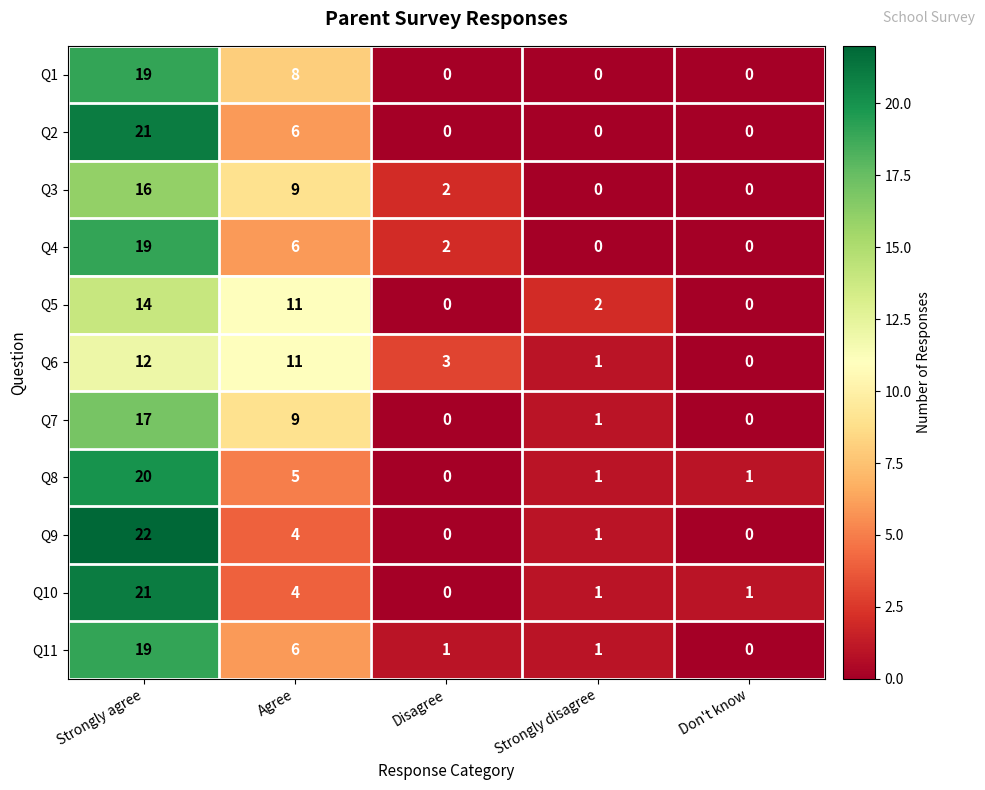

What is the sum of the Q7 values at Strongly disagree and Agree?

10